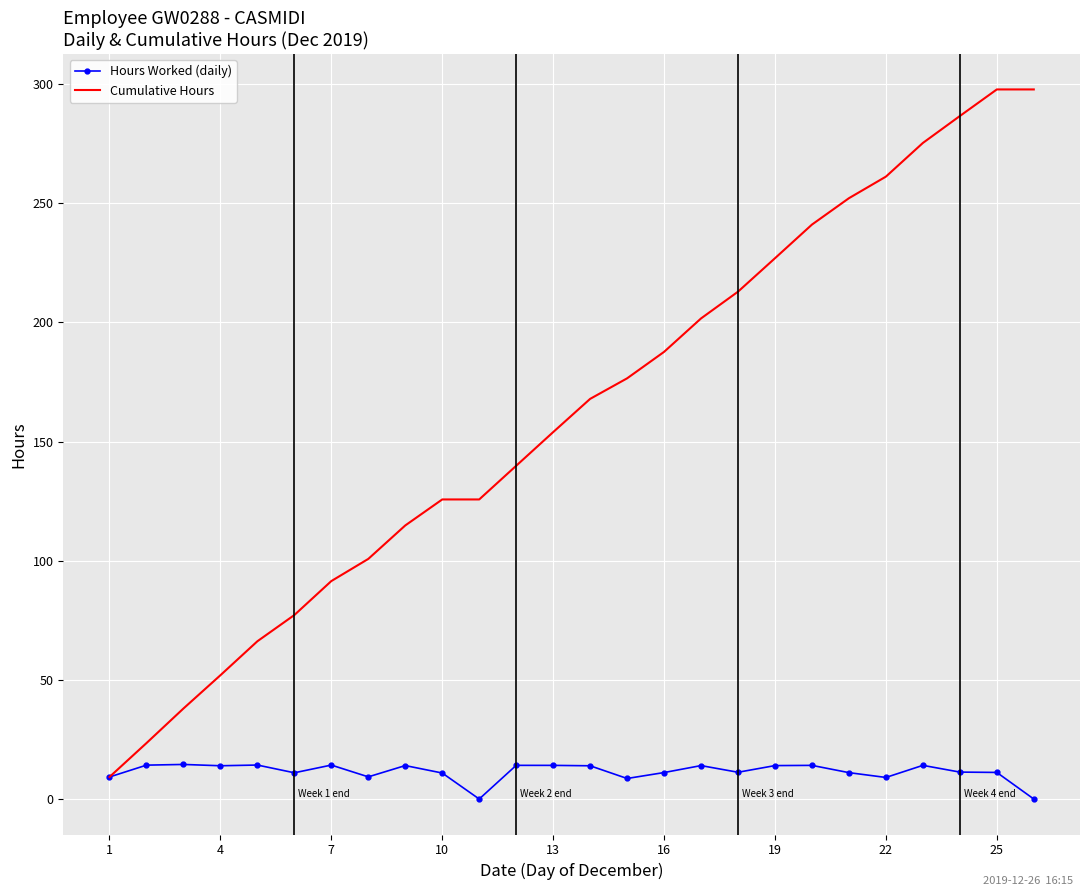

Which series has the largest range (max minus min)?

Cumulative Hours